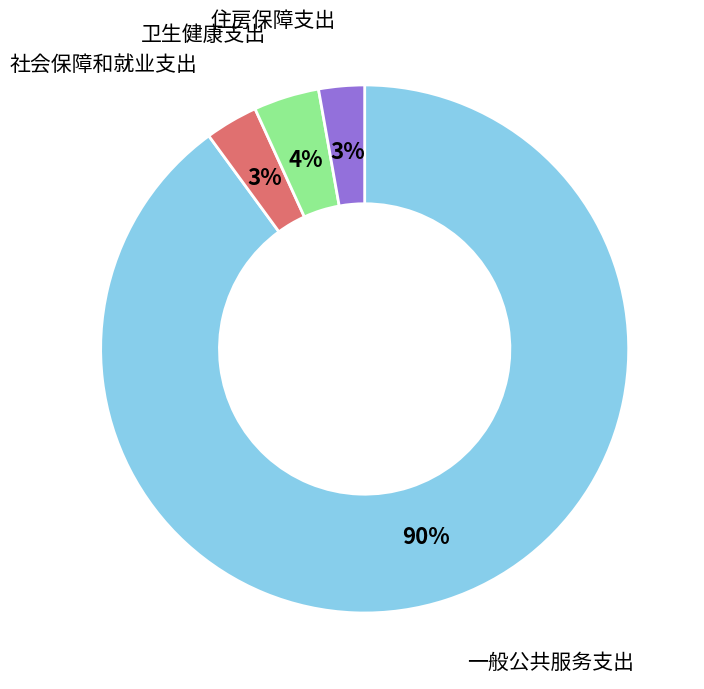

Which has a higher value, 社会保障和就业支出 or 卫生健康支出?

卫生健康支出